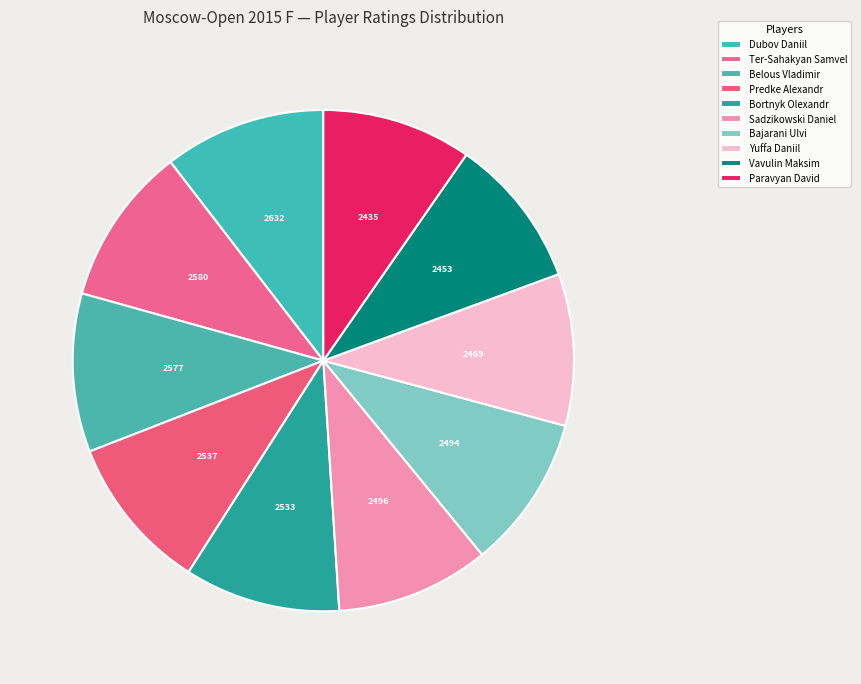

Rank the categories by value from highest to lowest.

Dubov Daniil, Ter-Sahakyan Samvel, Belous Vladimir, Predke Alexandr, Bortnyk Olexandr, Sadzikowski Daniel, Bajarani Ulvi, Yuffa Daniil, Vavulin Maksim, Paravyan David